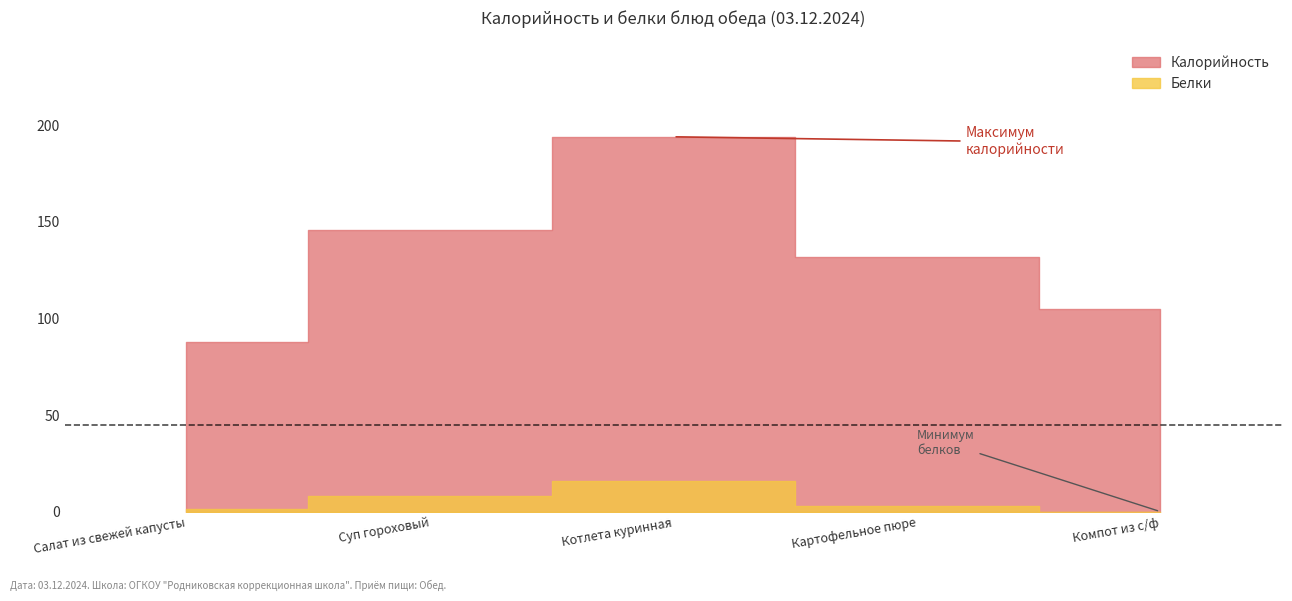

Read the Белки value at Суп гороховый.

8.3